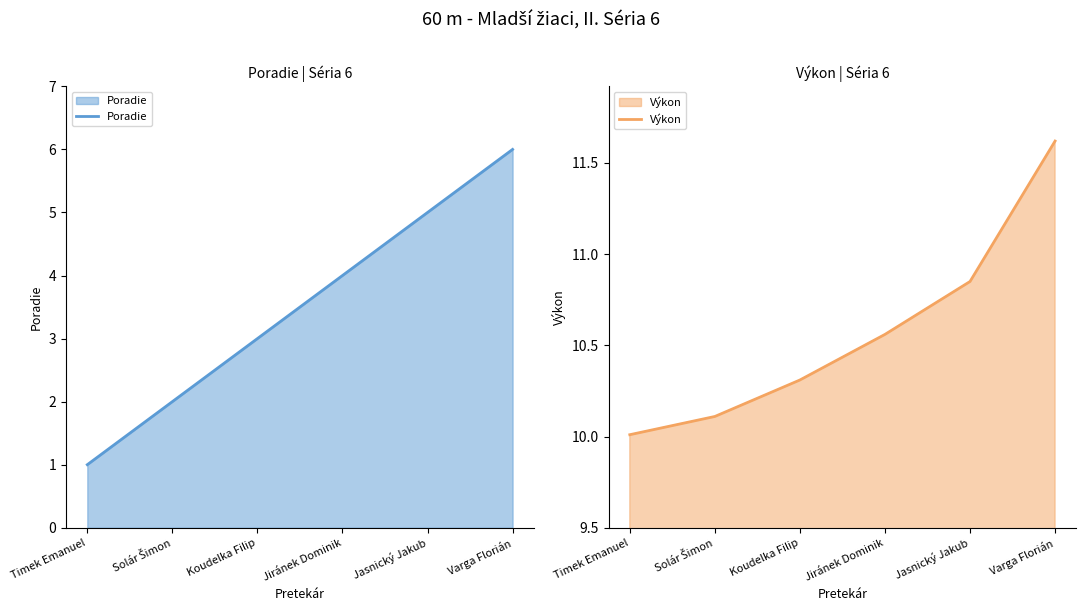

What is the total value across all series at Timek Emanuel?

11.0